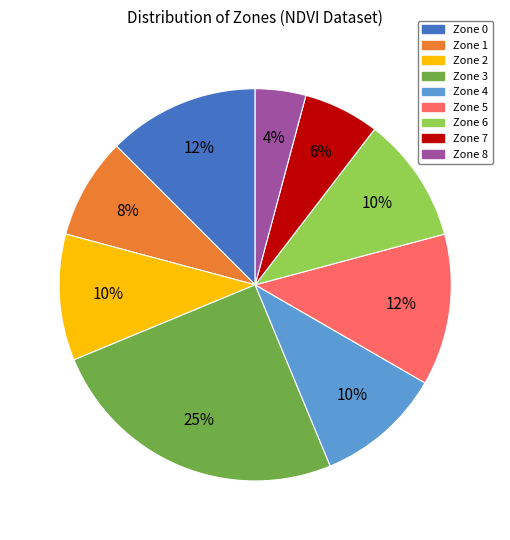

How many segments does this pie chart have?

9